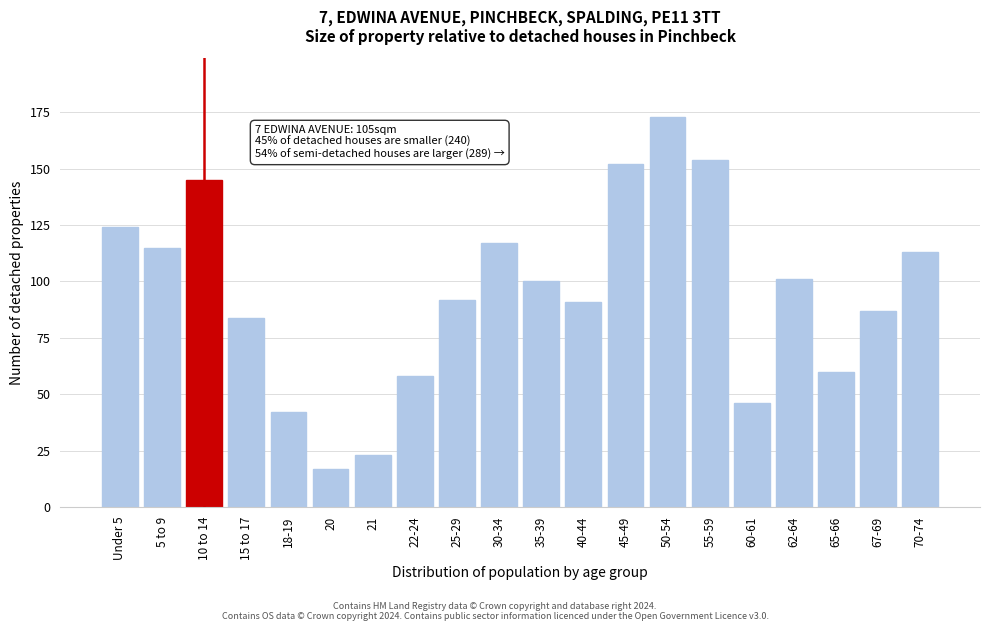

Reading right to left, extract all data points from this chart.

113	87	60	101	46	154	173	152	91	100	117	92	58	23	17	42	84	145	115	124